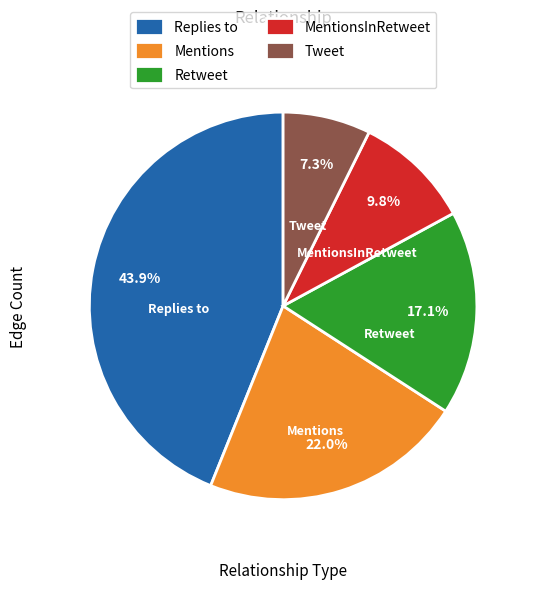

To the nearest percent, what is the average slice percentage?

20%